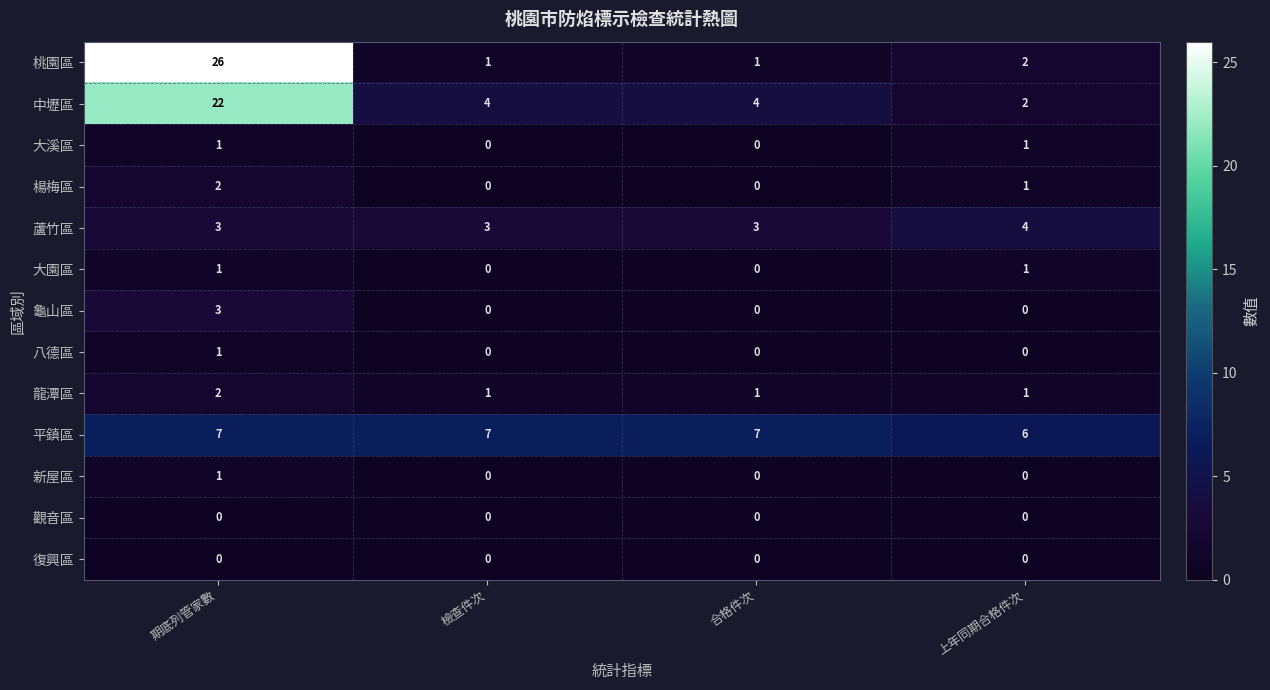

Count the 中壢區 values in the range 4 to 22.

3